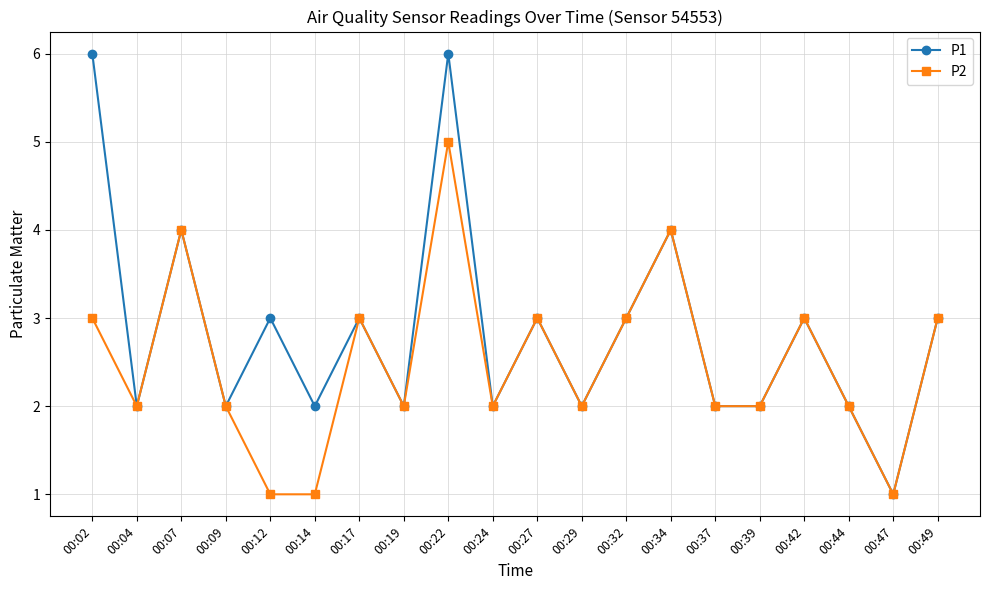

Which series has the largest total across all categories?

P1